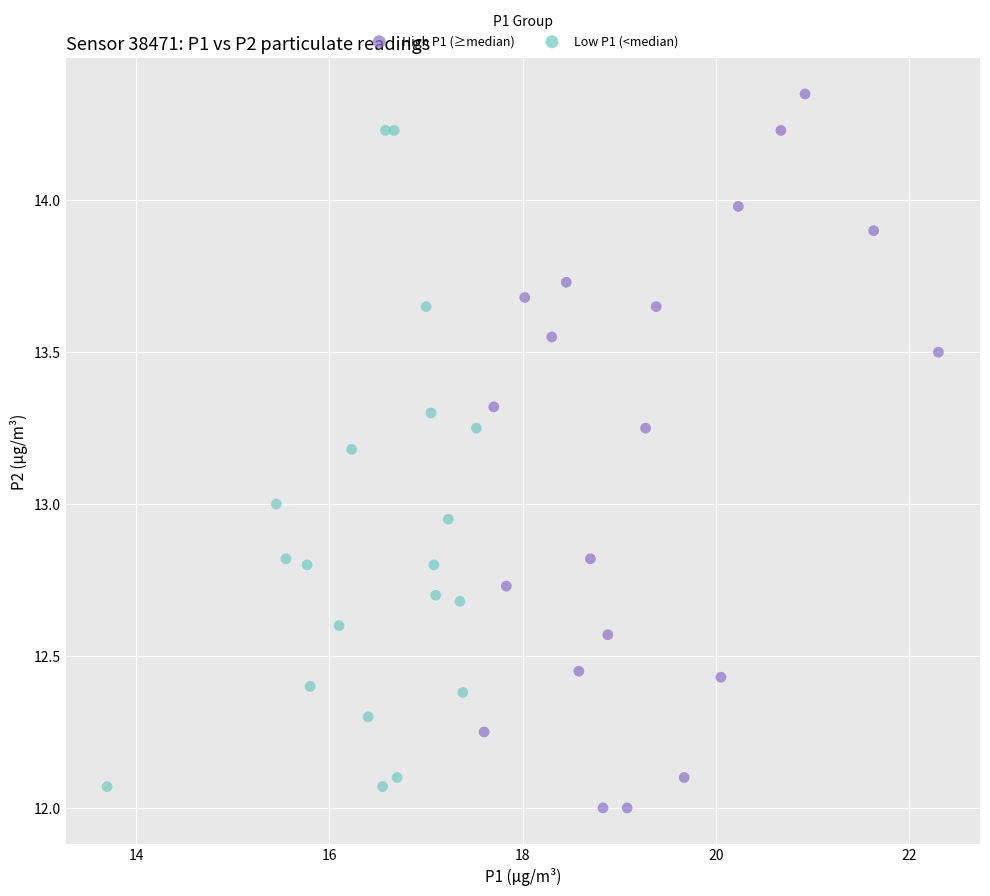

What are all the series names shown in the legend?

High P1 (≥median), Low P1 (<median)